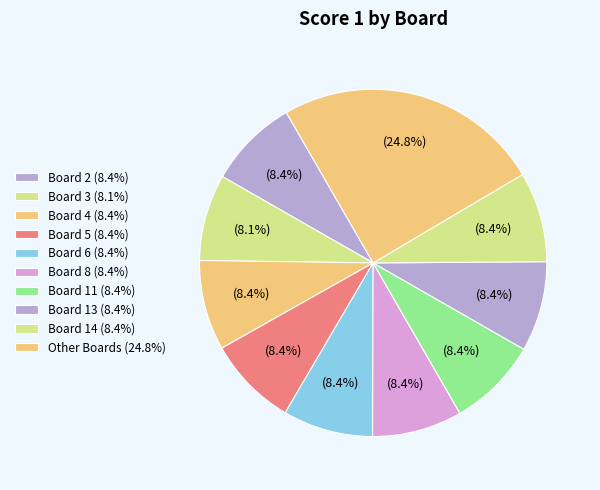

Count the number of slices in the pie.

10